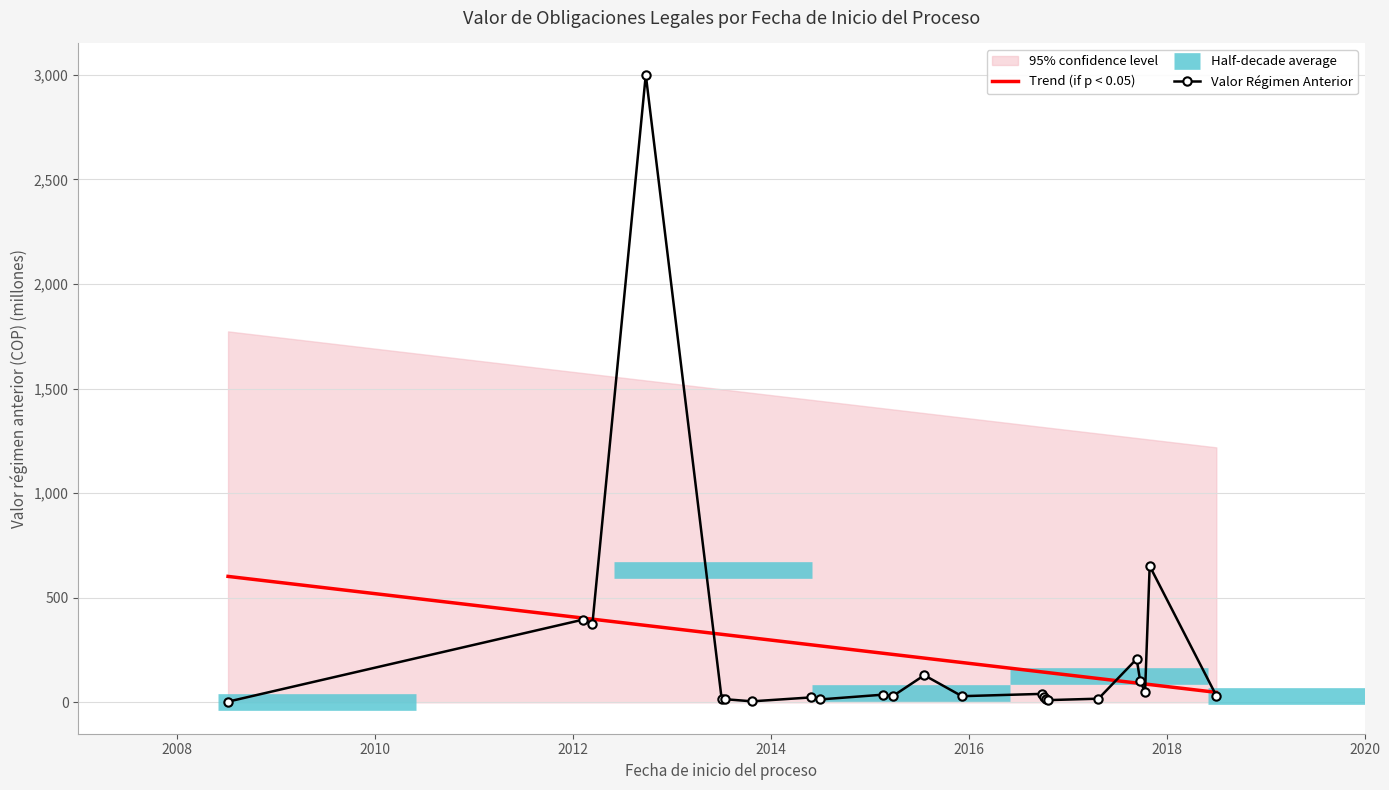

True or false: the data shows 169.9 at 2012-03-13.

False